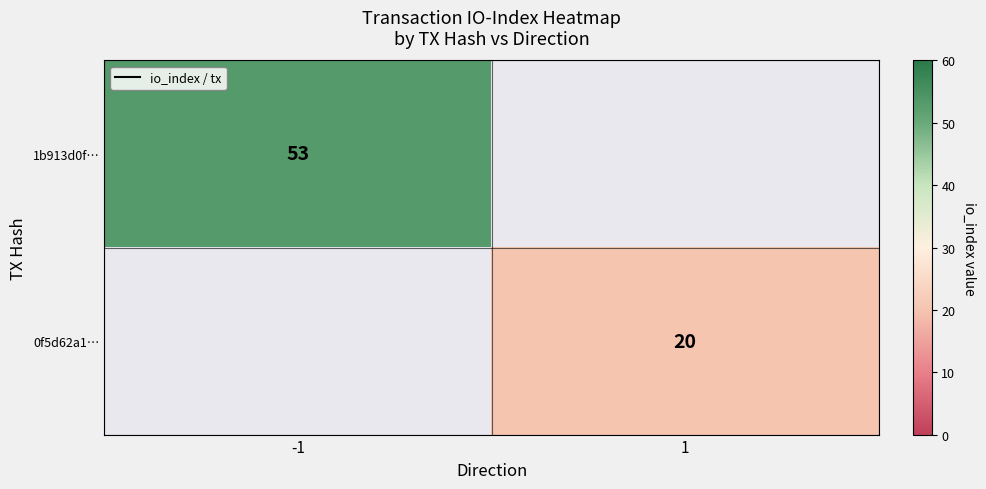

Is it true that 0f5d62a1… equals 29 at 1?

False